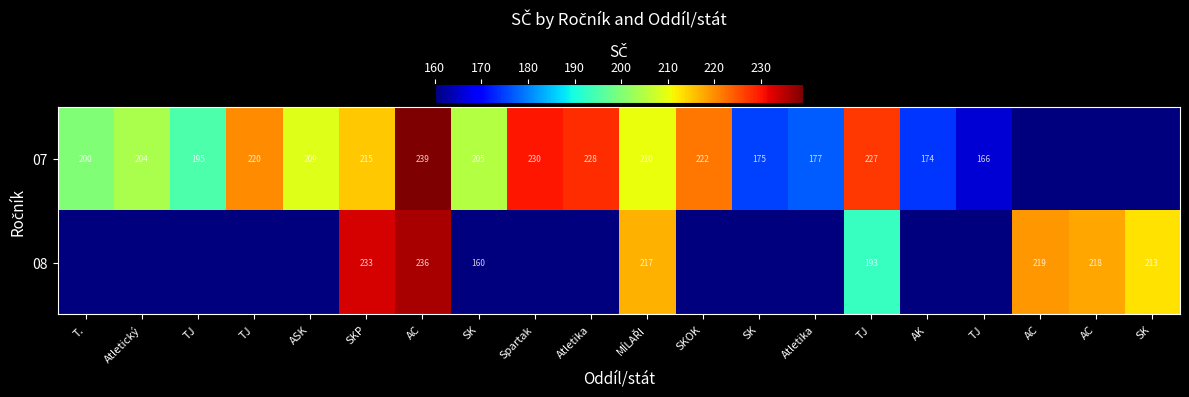

Rank the series by their maximum value, from highest to lowest.

07, 08